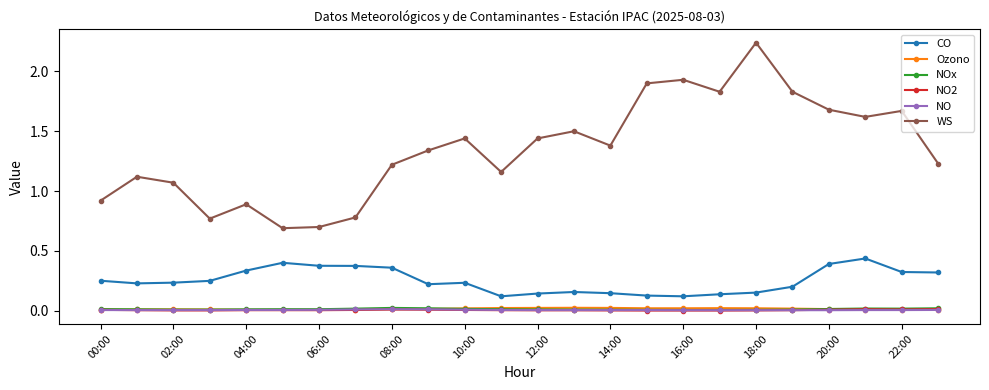

True or false: WS and NO cross at least once.

False